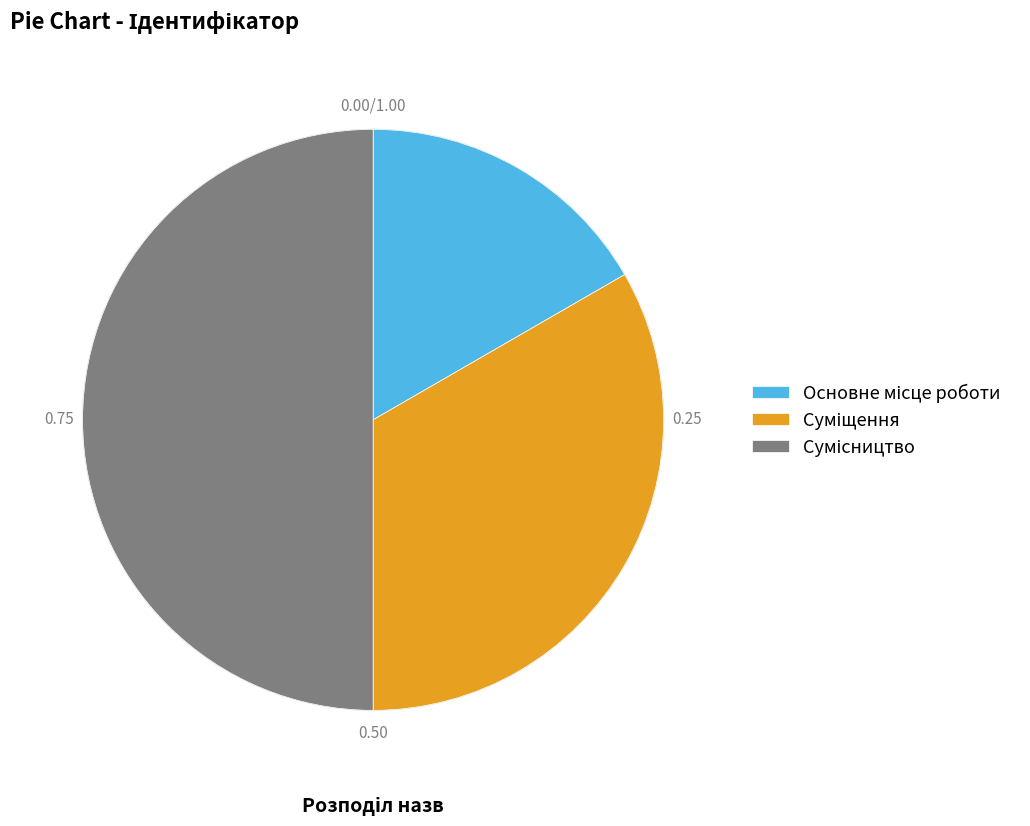

Is Суміщення the majority of the pie?

No